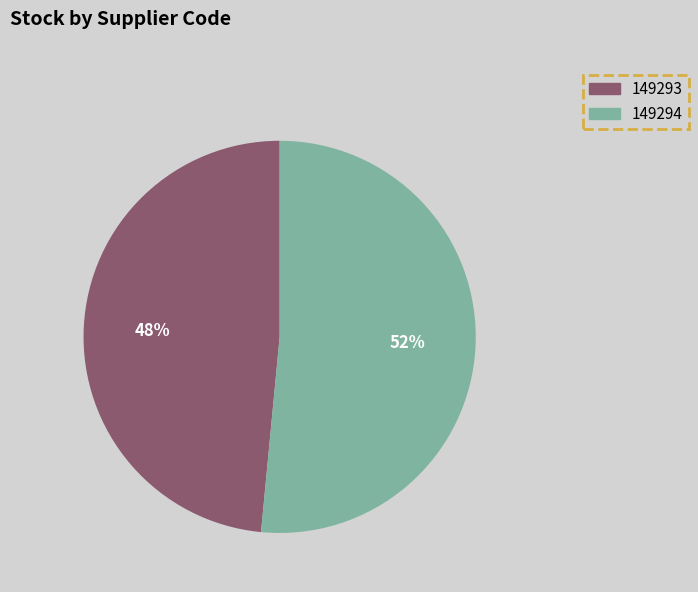

To the nearest percent, what is the combined percentage of 149293 and 149294?

100%